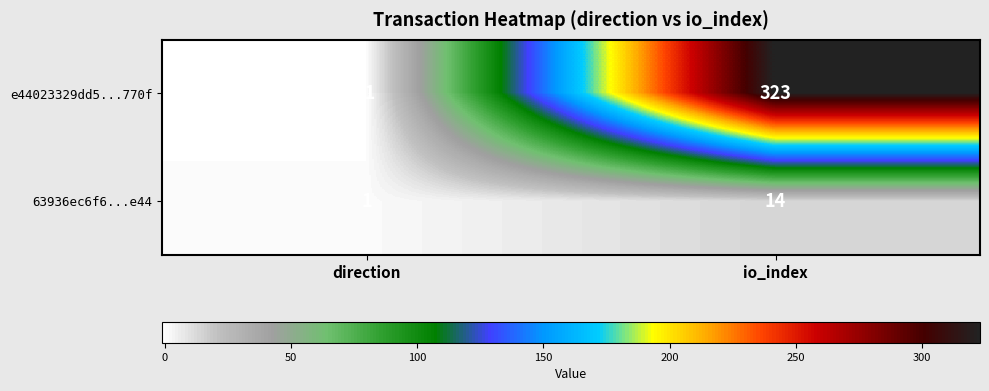

What is the difference between the e44023329dd5...770f values at io_index and direction?

324